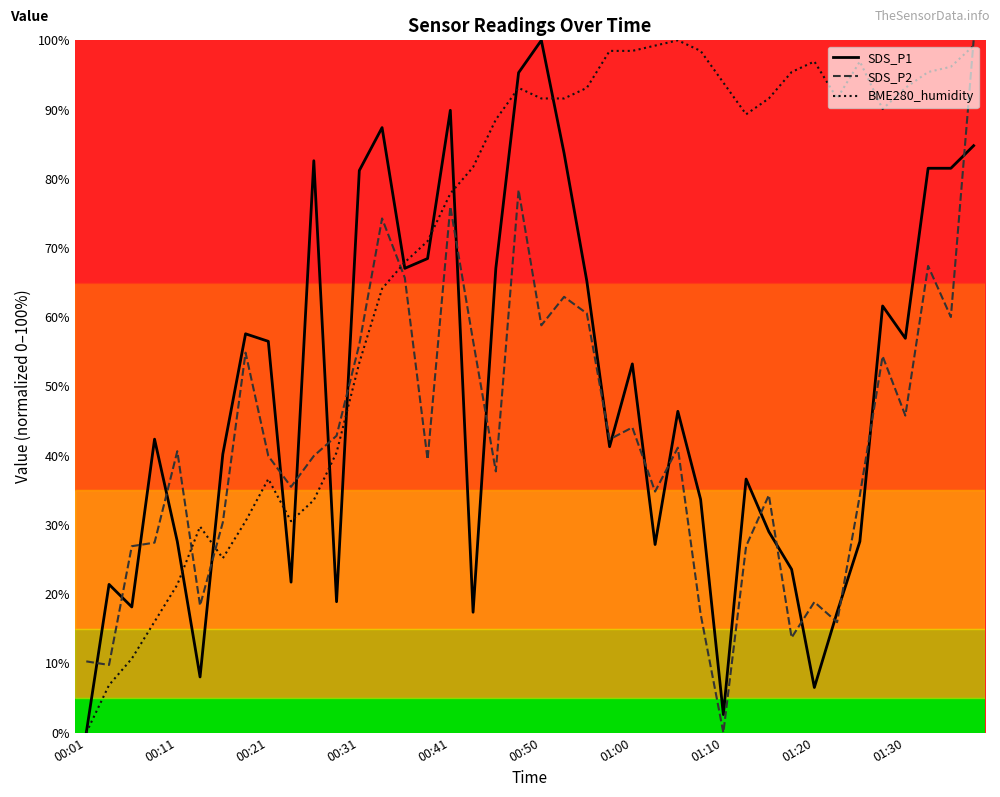

What is the greatest value displayed?

100.0